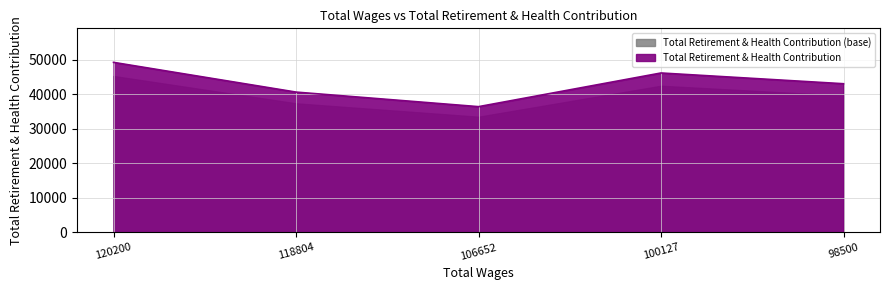

Does the chart have visible grid lines?

Yes